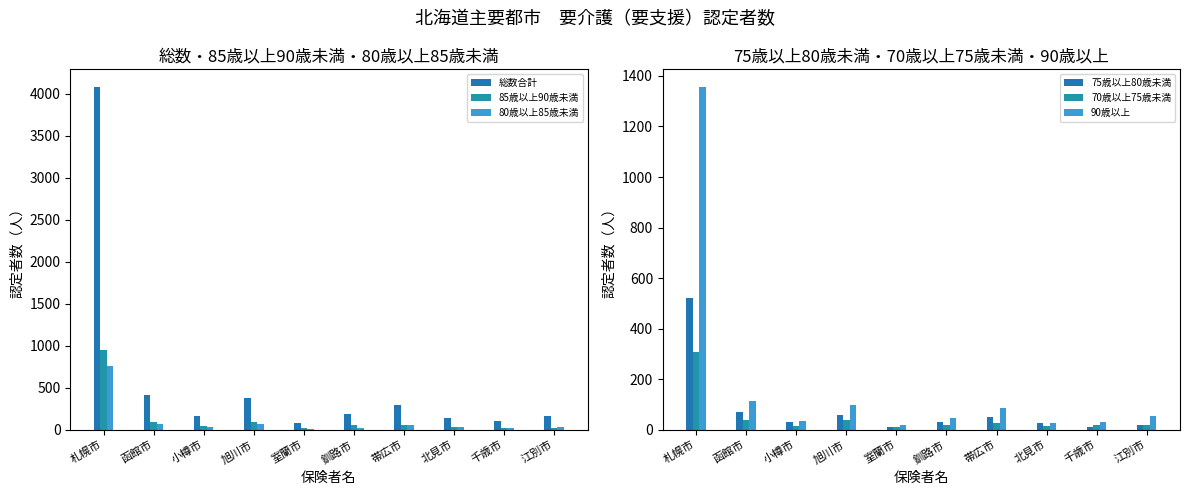

What is the difference between the maximum and minimum values in the 80歳以上85歳未満 series?

748